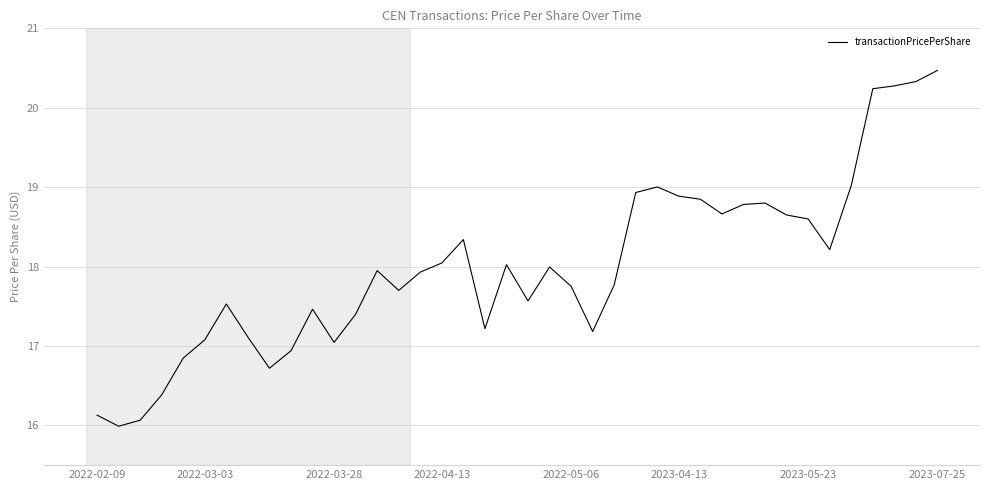

What is the smallest value displayed?

16.0